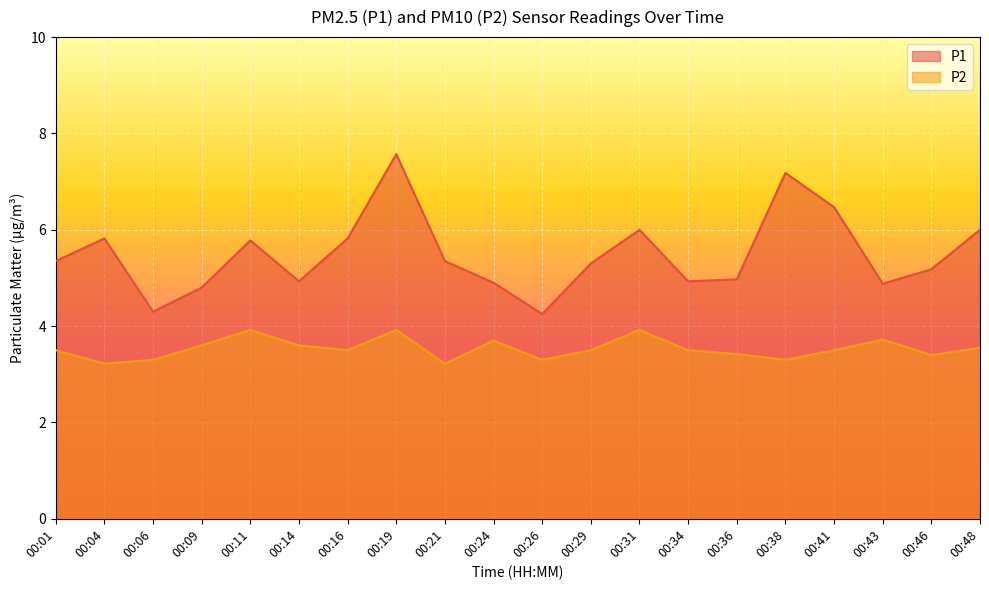

Reading left to right, extract all data points from this chart.

P1: 5.3	5.8	4.3	4.8	5.8	4.9	5.8	7.6	5.3	4.9	4.2	5.3	6.0	4.9	5.0	7.2	6.5	4.9	5.2	6.0
P2: 3.5	3.2	3.3	3.6	3.9	3.6	3.5	3.9	3.2	3.7	3.3	3.5	3.9	3.5	3.4	3.3	3.5	3.7	3.4	3.5